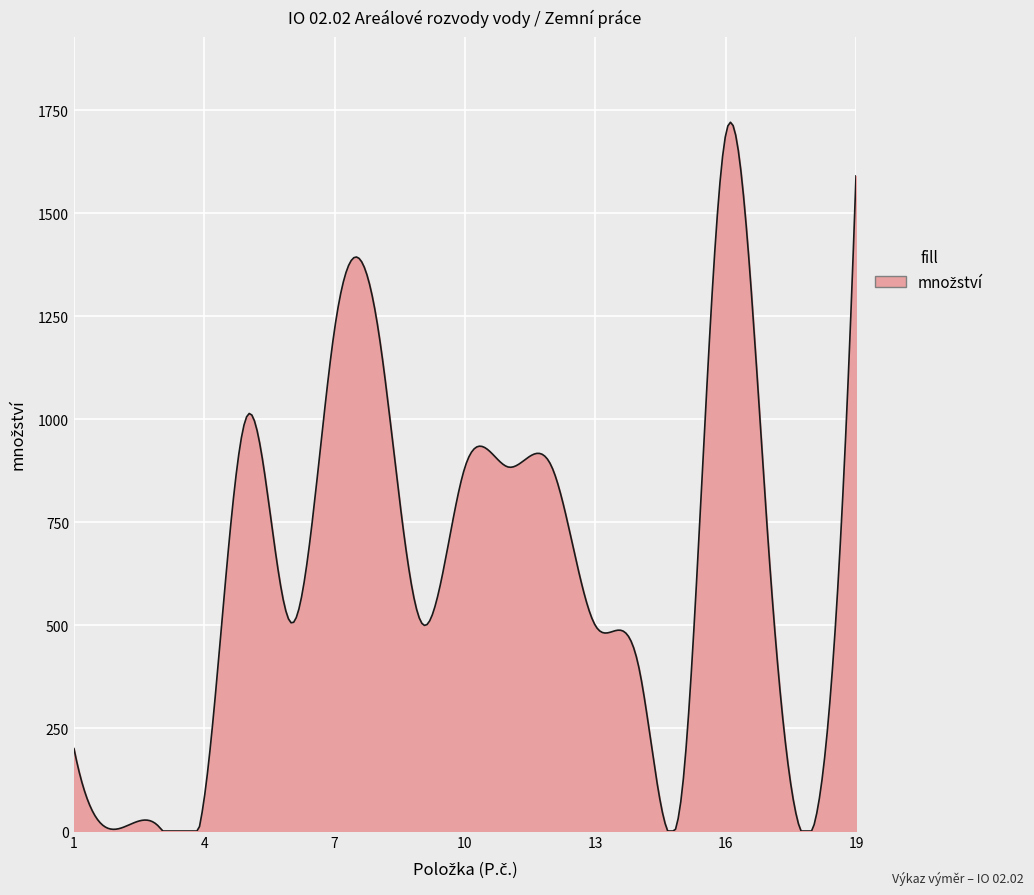

True or false: there are more than 1 points higher than both neighbors.

True